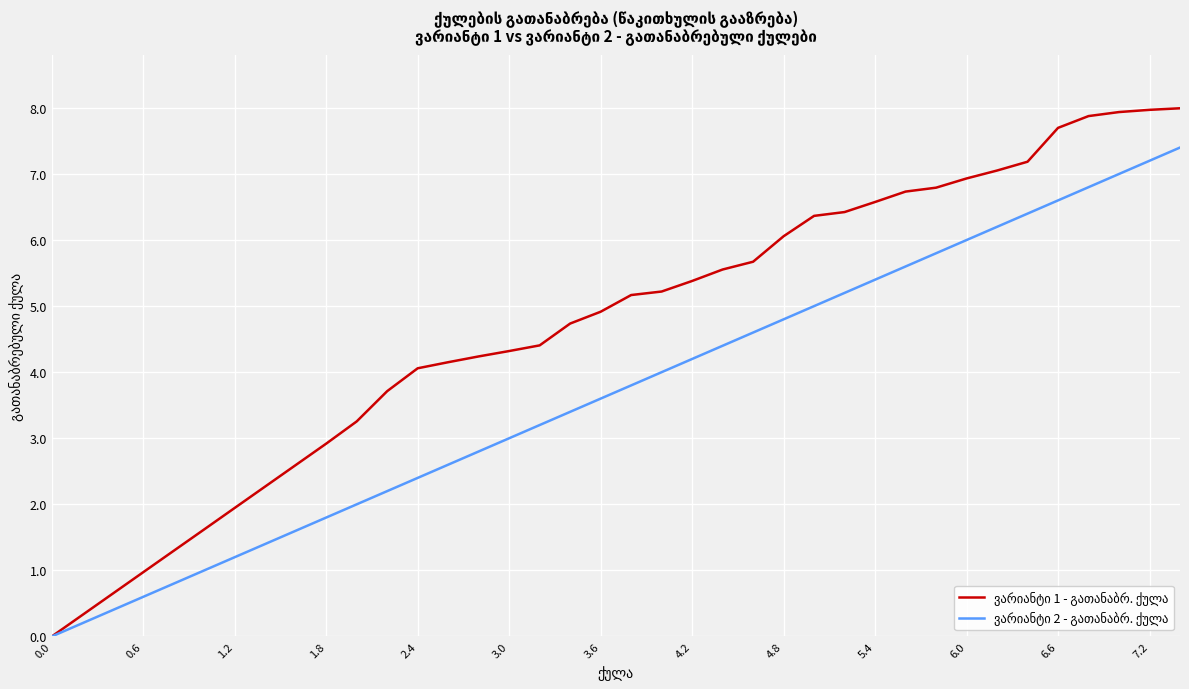

Does the chart have visible grid lines?

Yes